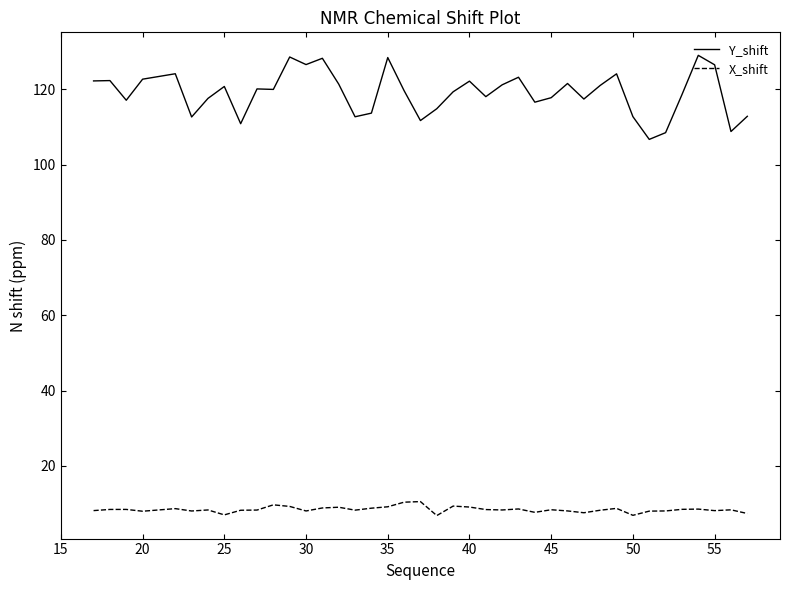

Which series has the largest total across all categories?

Y_shift